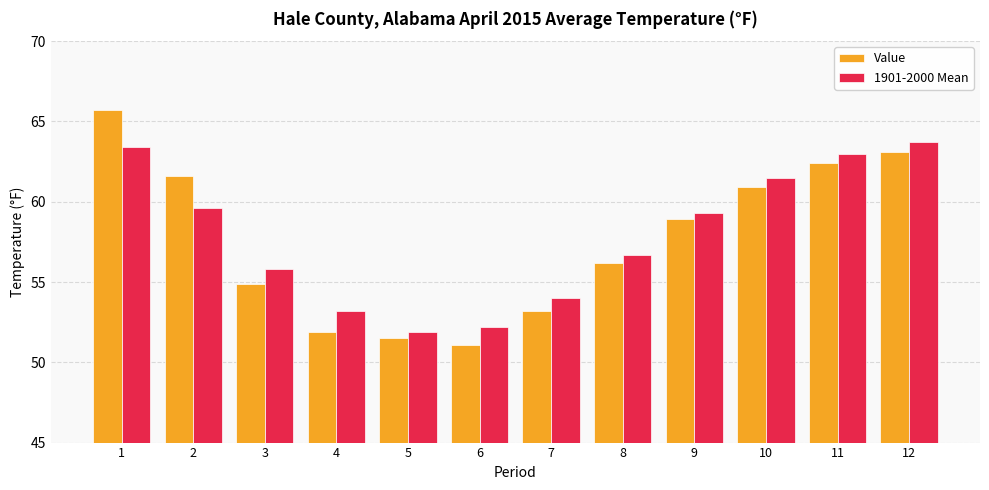

Which series changed the most between 1 and 11?

Value